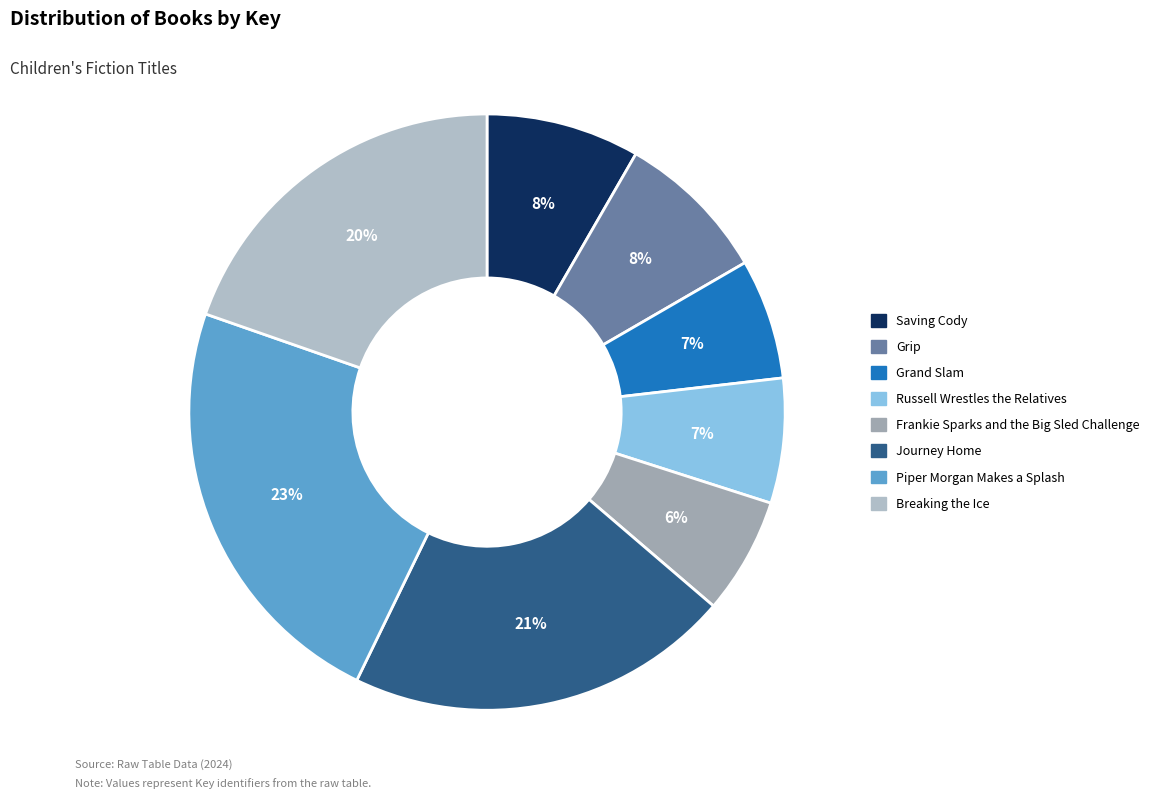

Which has a higher value, Grip or Journey Home?

Journey Home